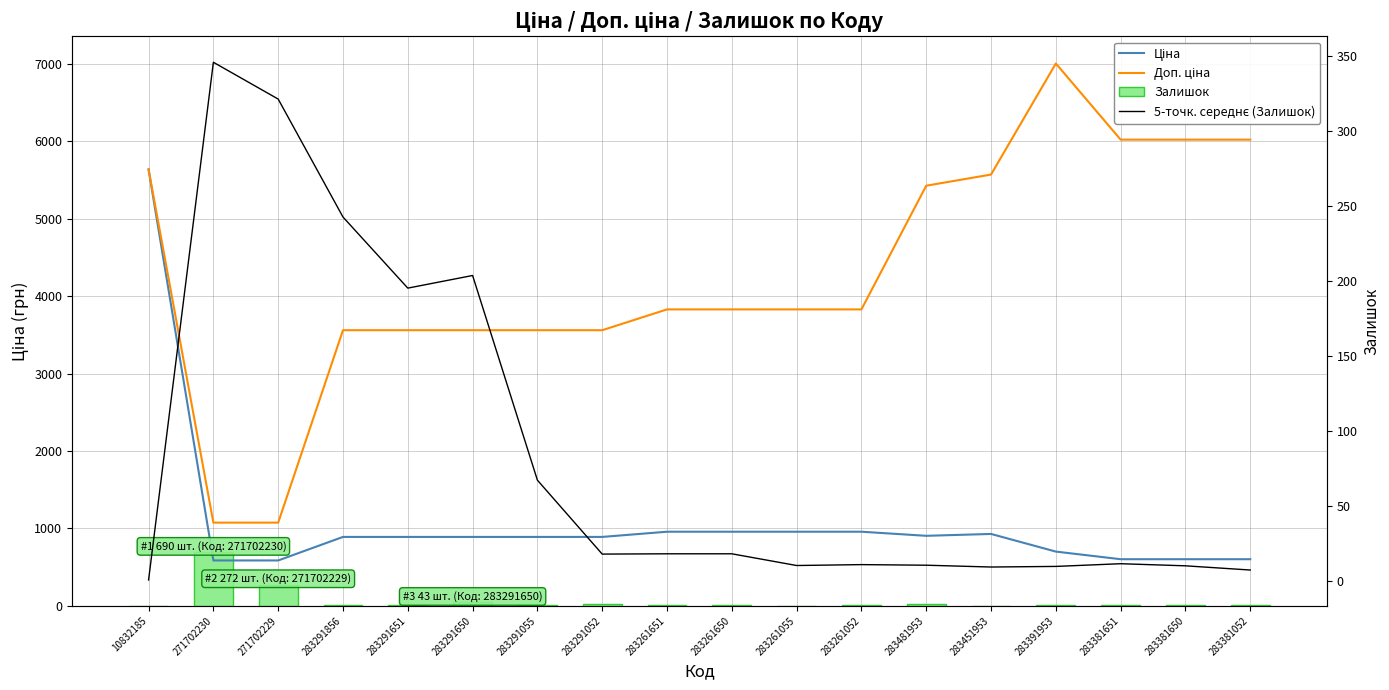

At which label does Доп. ціна reach its peak?

283391953